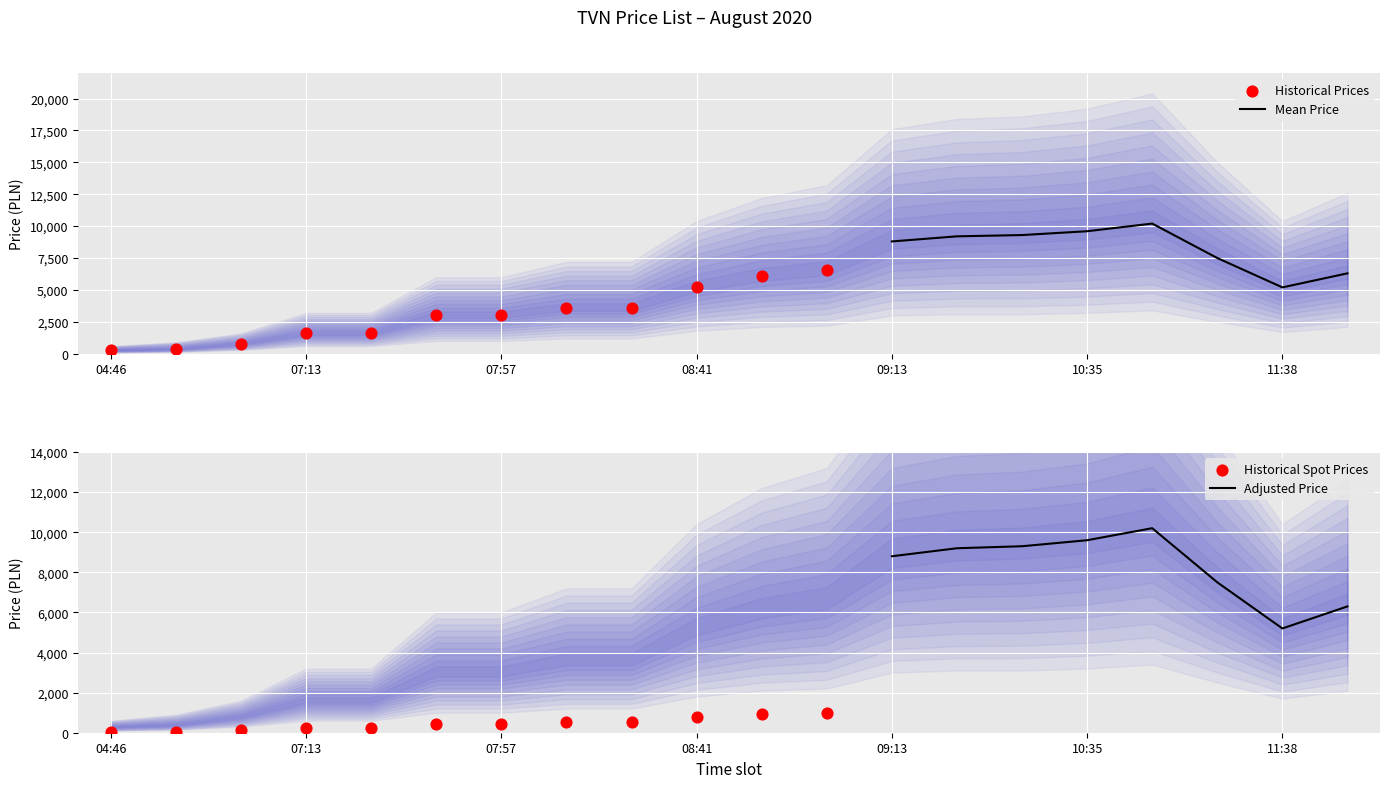

The value of Mean Price at 11:38 is 5200. True or false?

True